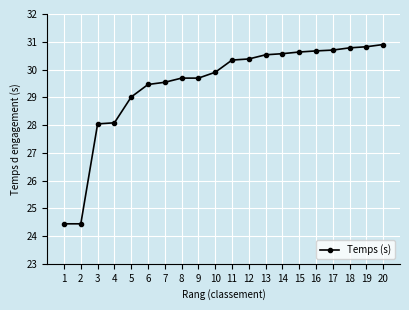

Which category has the highest value across all series?

20